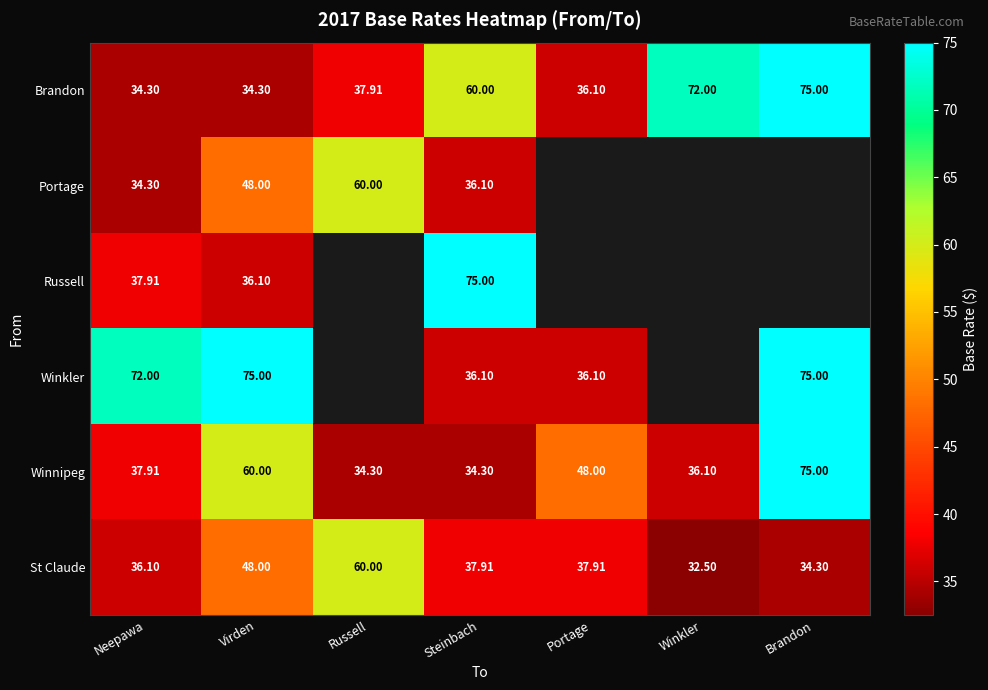

Where does the Brandon series first go above 37?

Russell